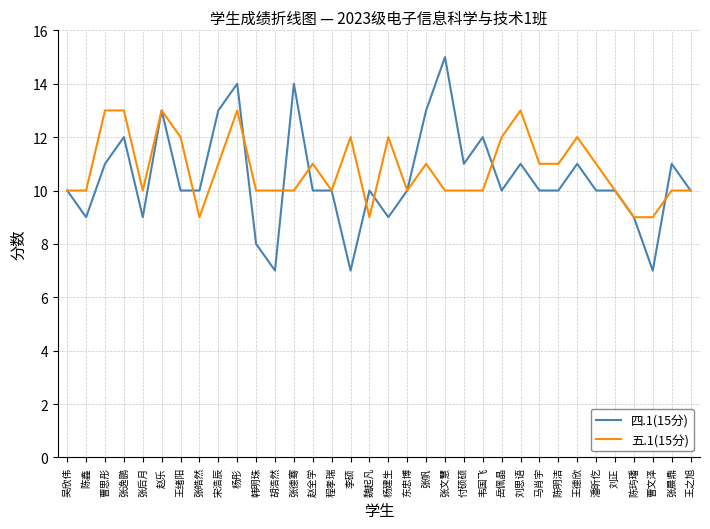

The 四.1(15分) series shows 7 at 张晨鼎. True or false?

False